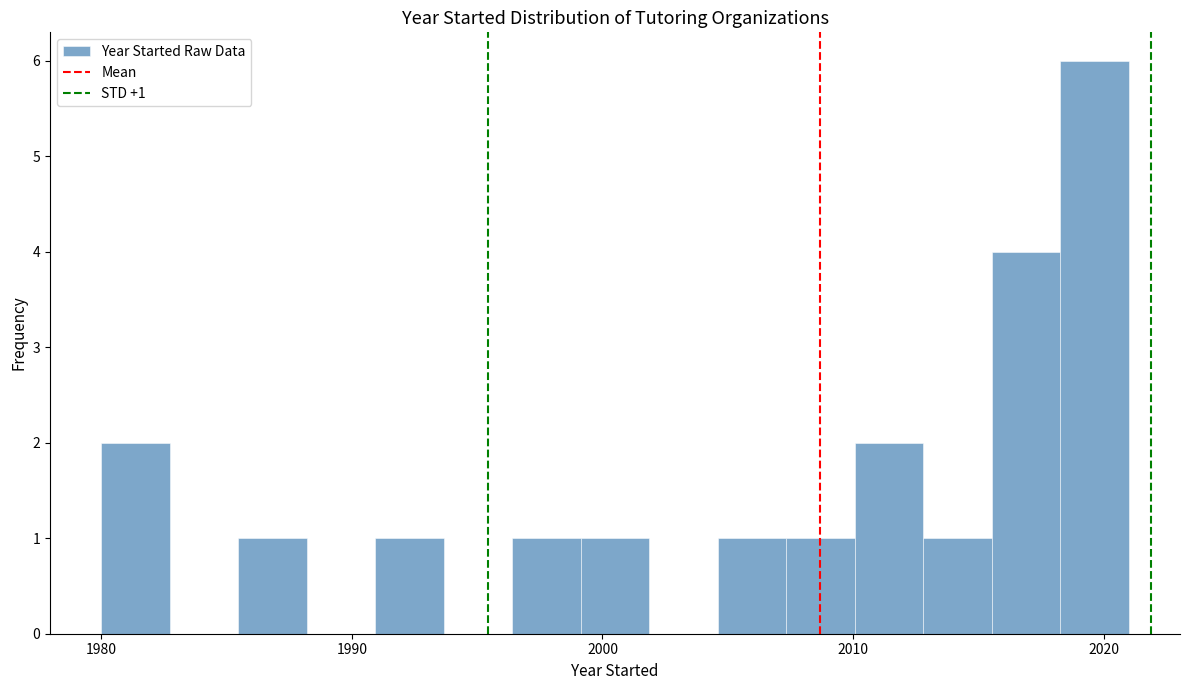

Read against the x-axis, roughly where is the centre of the tallest bar?

2020